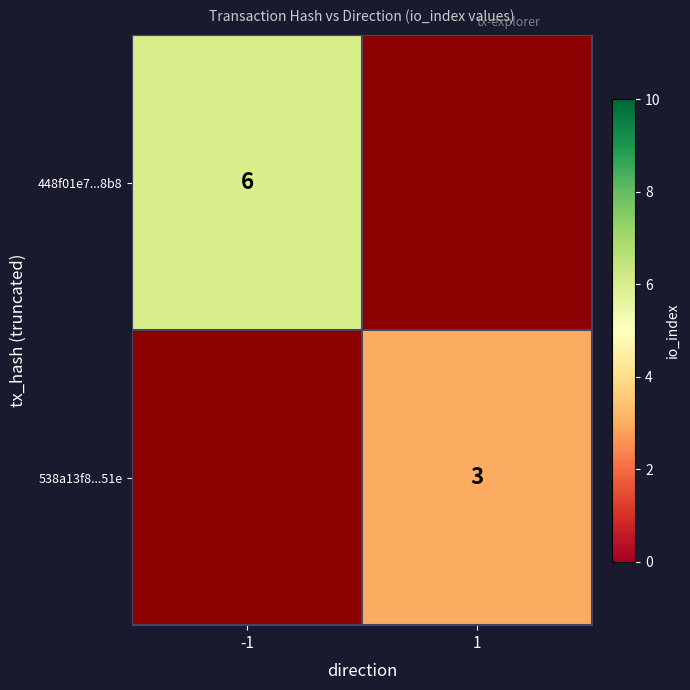

Is the value of 538a13f8...51e at 1 greater than the value of 448f01e7...8b8 at -1?

No